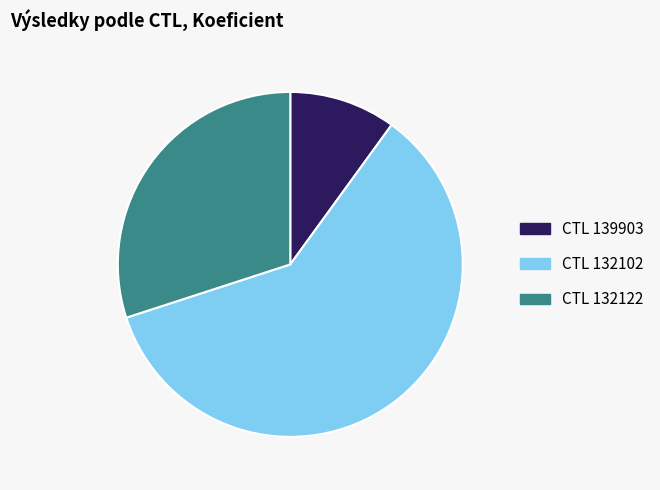

Is there a majority slice in this chart?

Yes